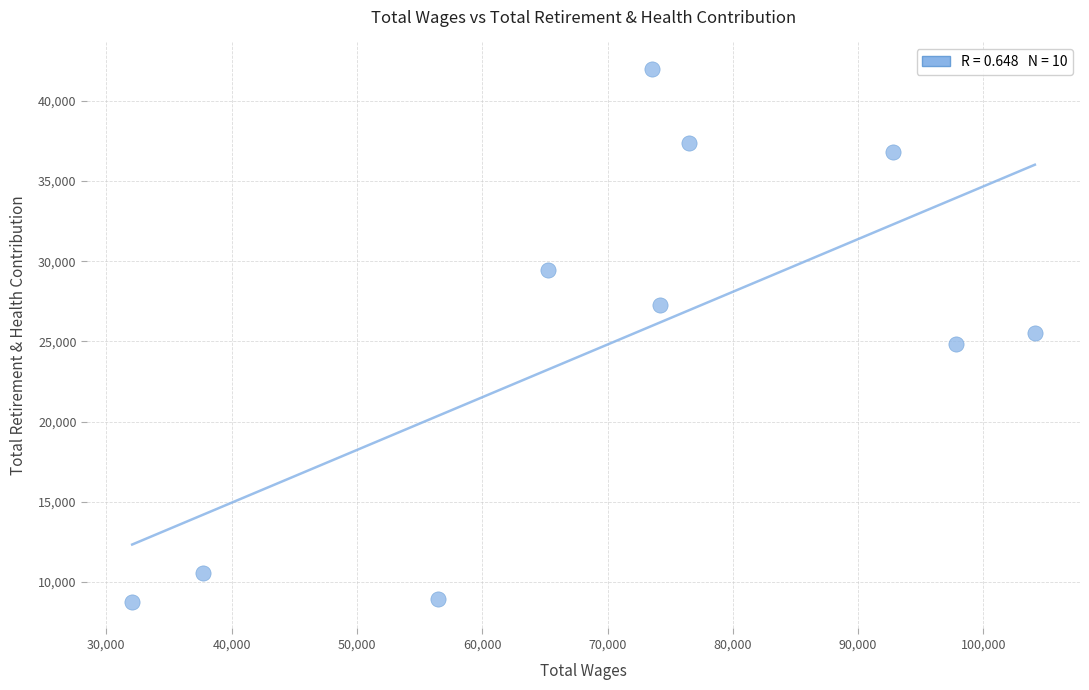

What is the average X value?

71044